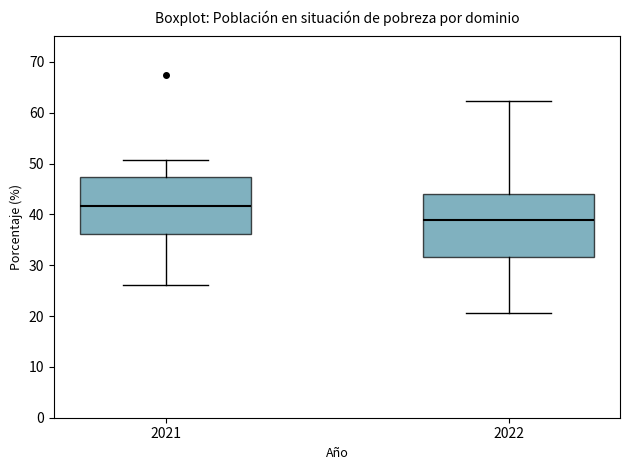

Where is the upper edge of the box at x = 2022 on the y-axis? The values are not printed on the chart, so give them approximately, as read against the axis.

44